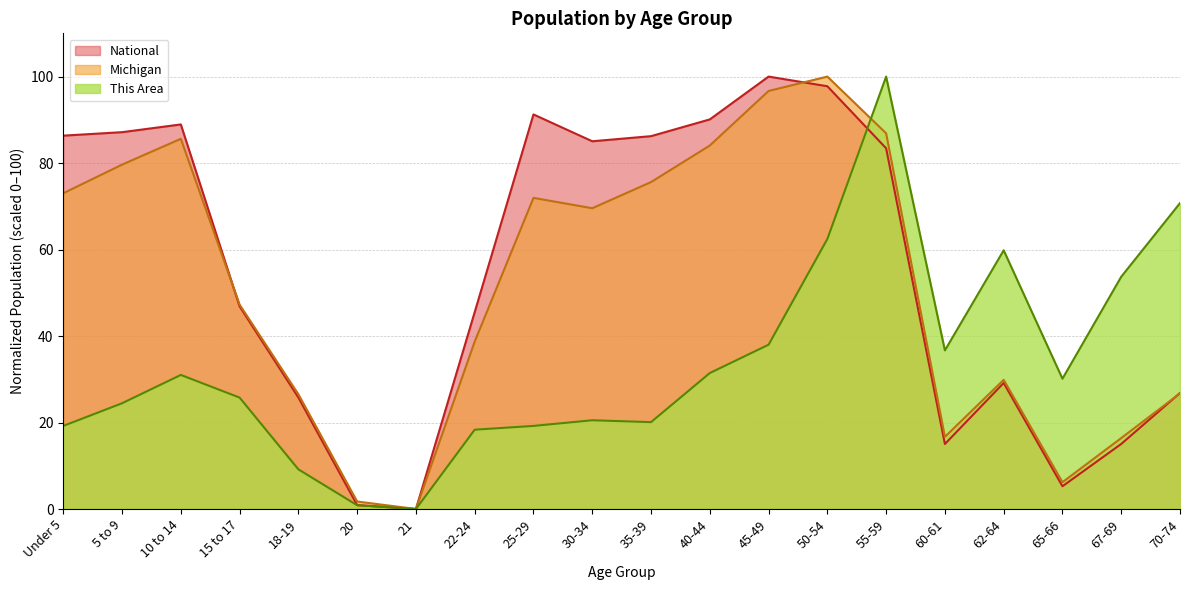

What position from the right is 62-64?

4